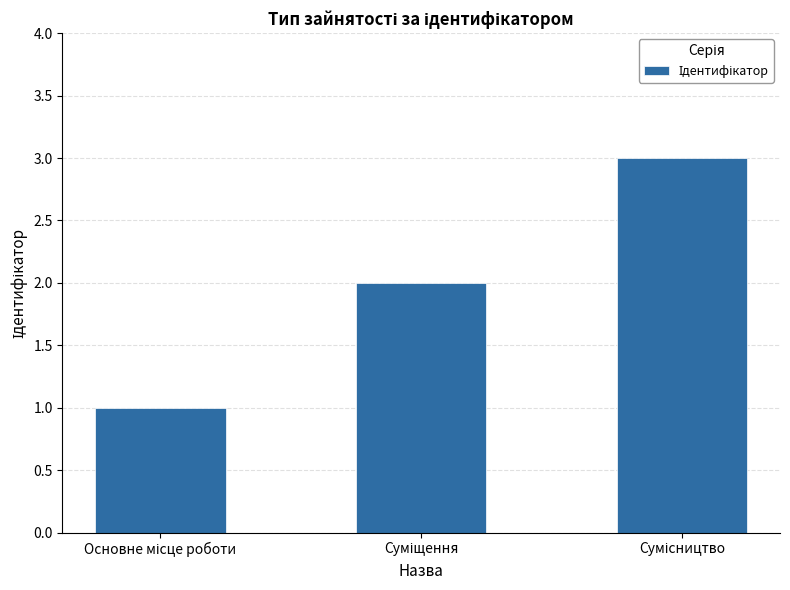

What is the sum of all values?

6